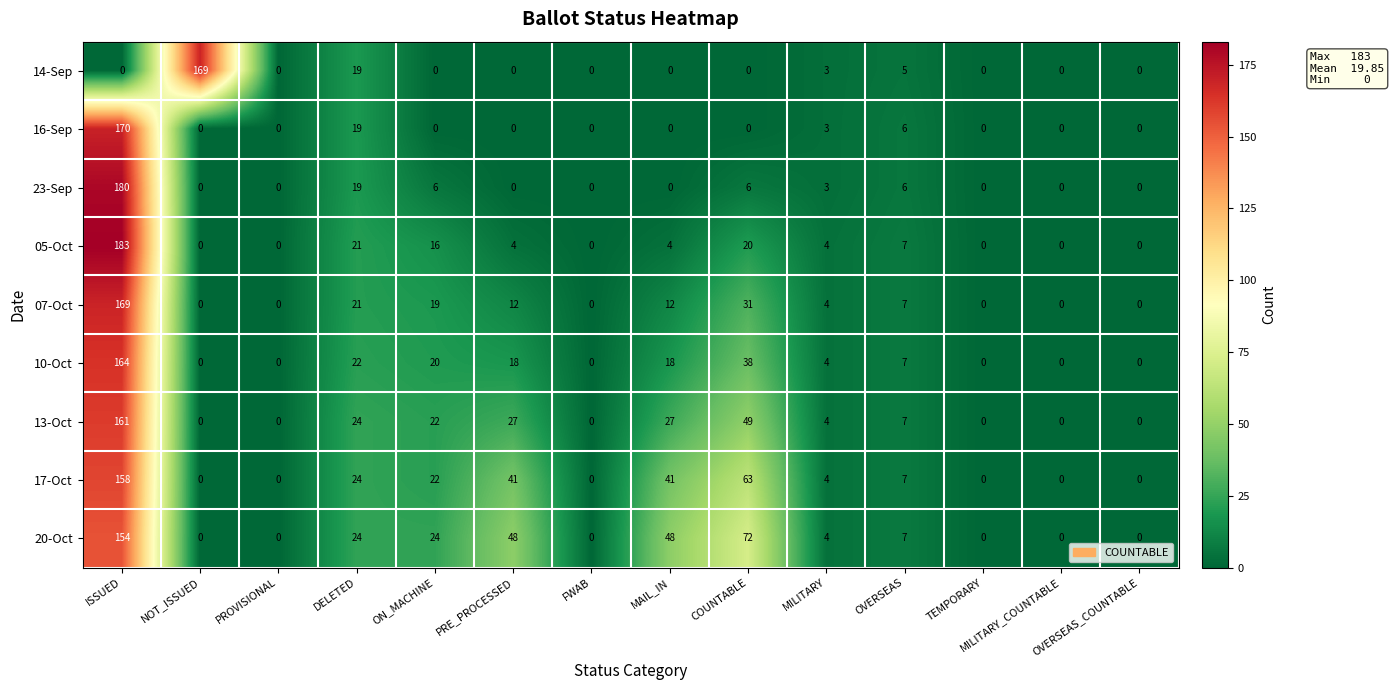

Which category has the highest value in the 05-Oct series?

ISSUED